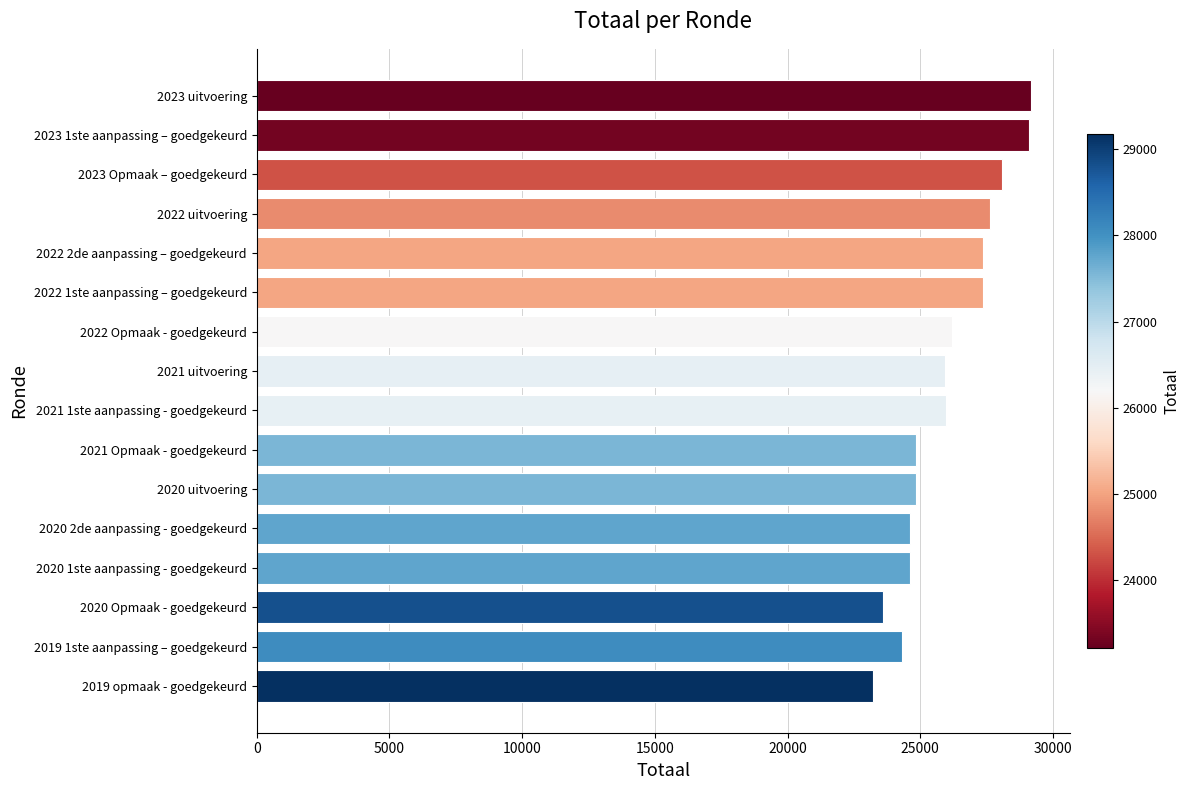

How many bars are there in total?

16